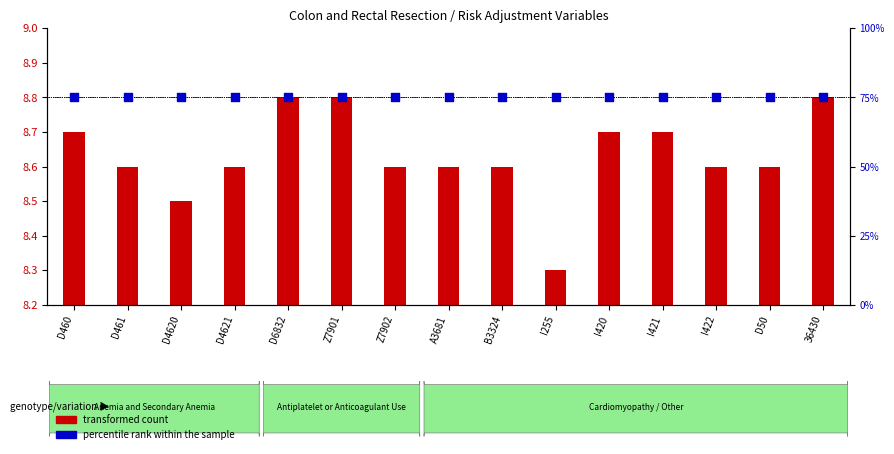

What are all the series names shown in the legend?

transformed count, percentile rank within the sample